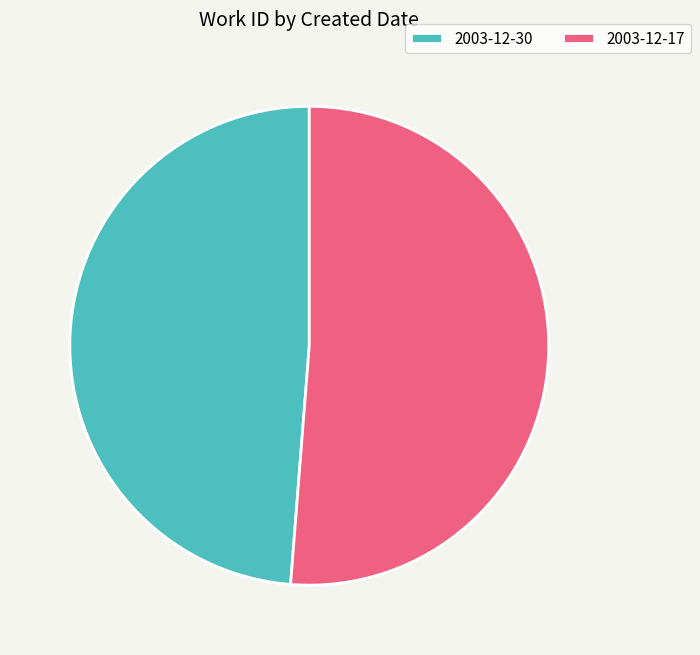

Rank the categories by value from highest to lowest.

2003-12-17, 2003-12-30